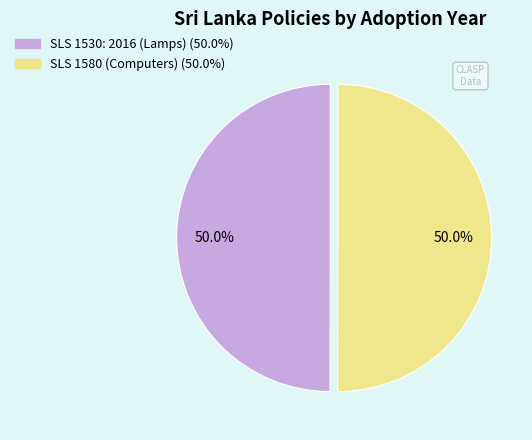

How many slices are in this pie chart?

2